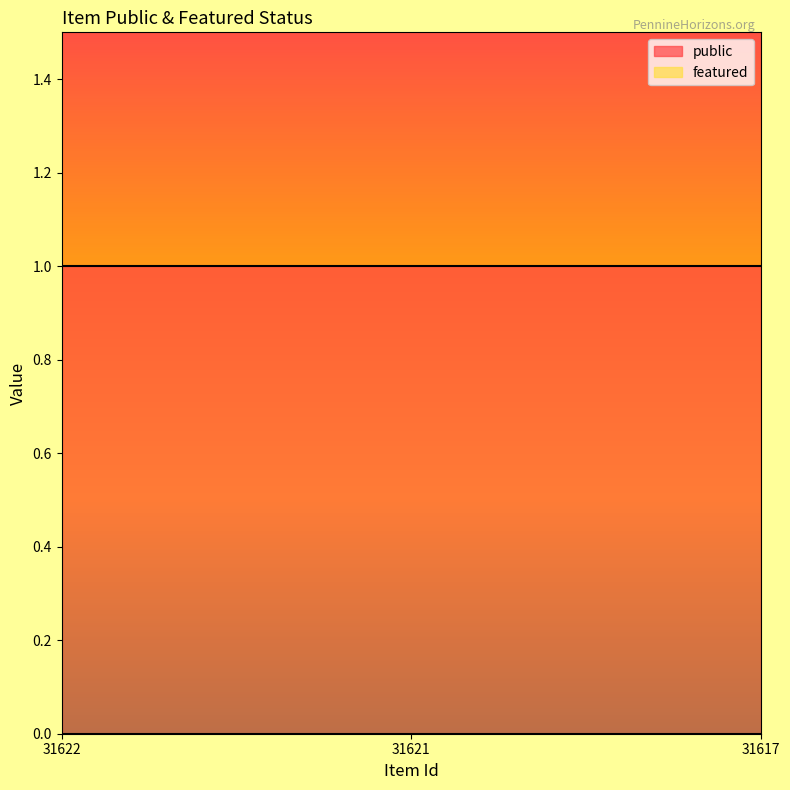

What value does the public series have at 31621?

1